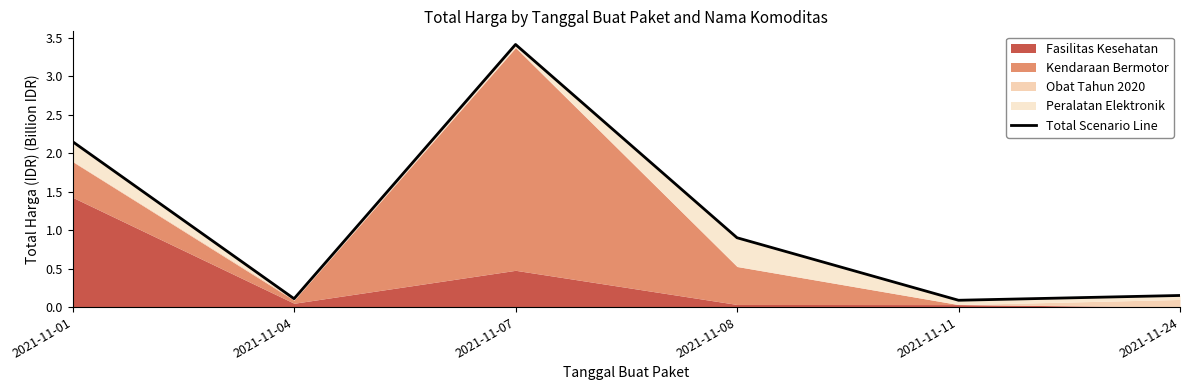

Reading right to left, what are all the values shown in this chart?

2021-11-24=0.2	2021-11-11=0.1	2021-11-08=0.9	2021-11-07=3.4	2021-11-04=0.1	2021-11-01=2.1